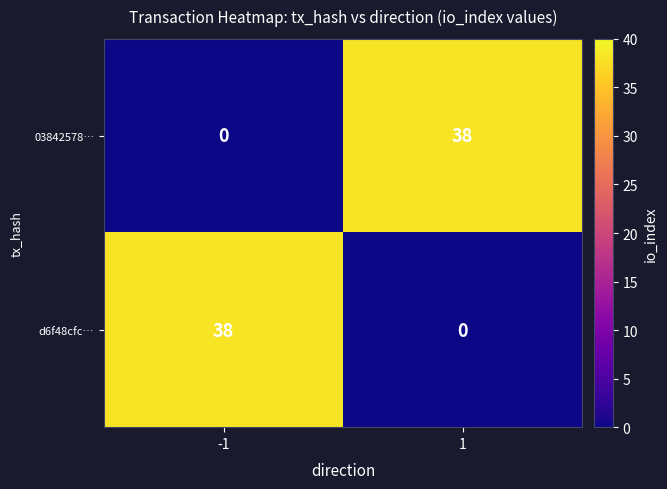

What is the difference between the d6f48cfc… values at -1 and 1?

38